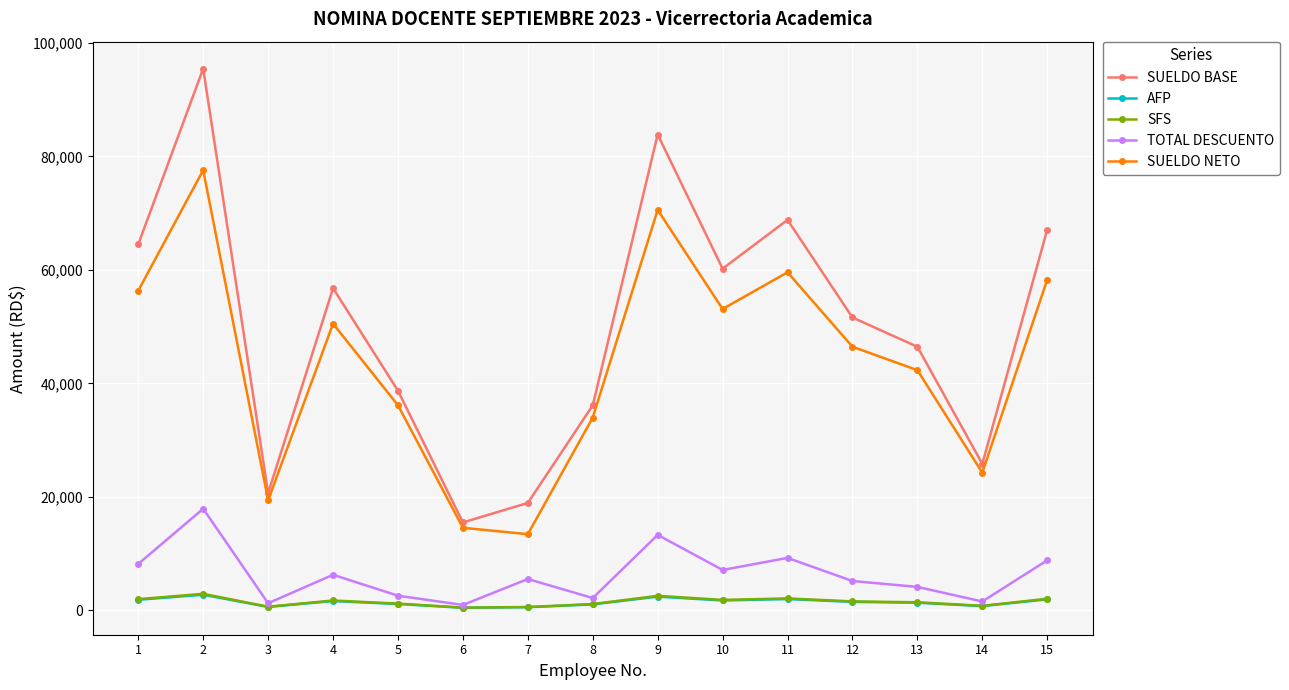

Which label corresponds to the largest value in the chart?

2